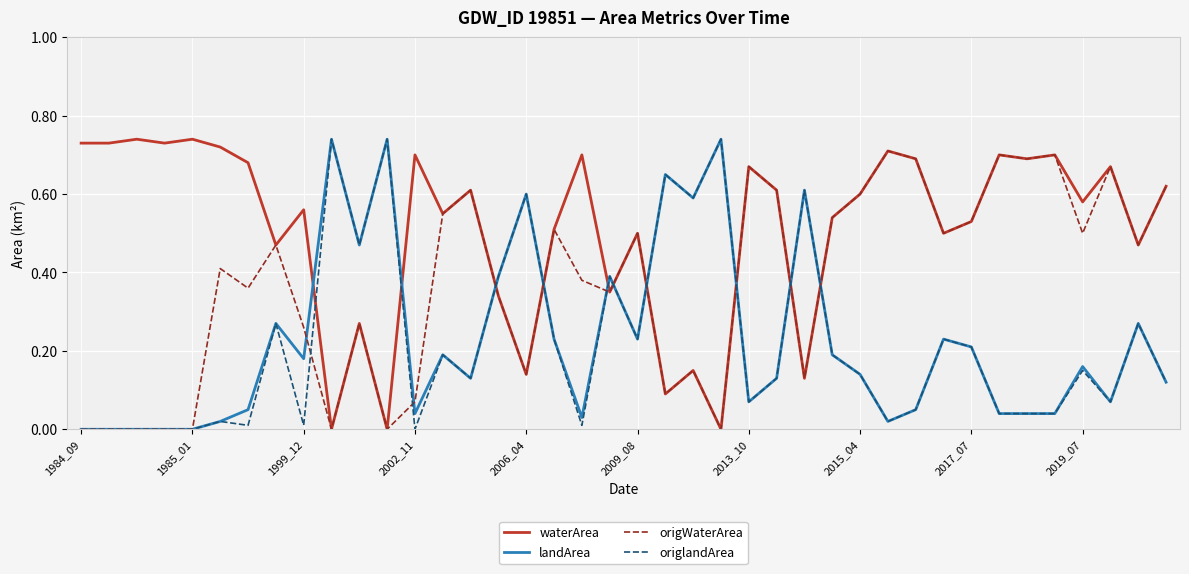

True or false: landArea and waterArea intersect in this chart.

True